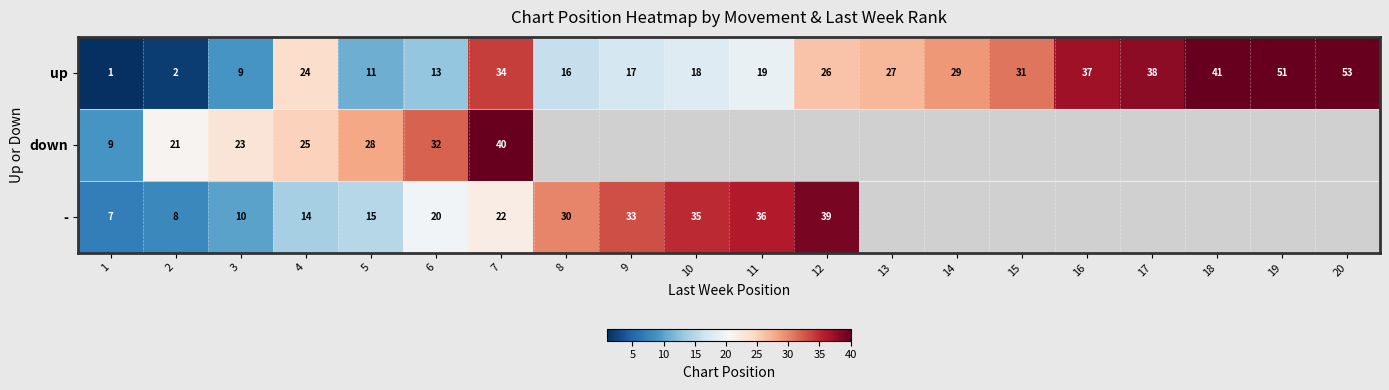

What is the sum of the up values at 20 and 8?

69